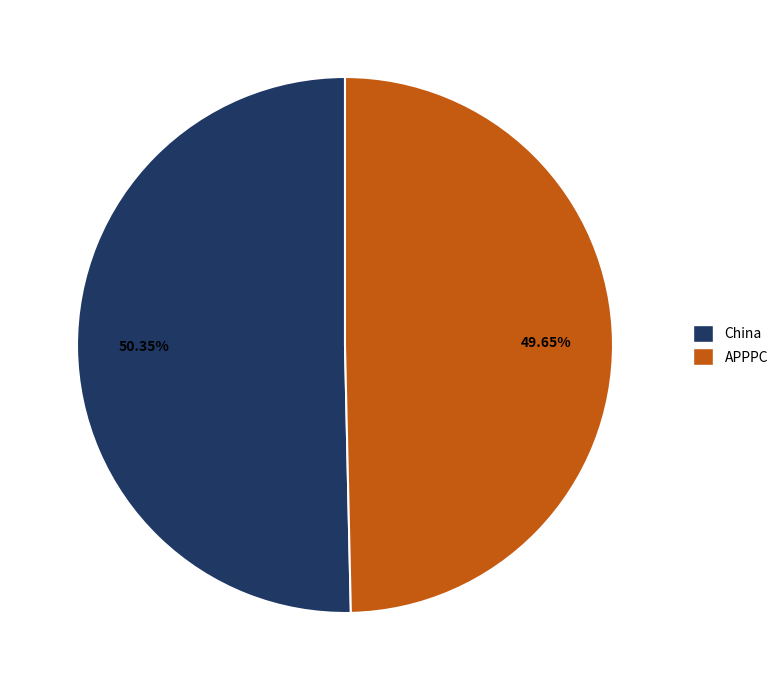

Between APPPC and China, which is larger?

China